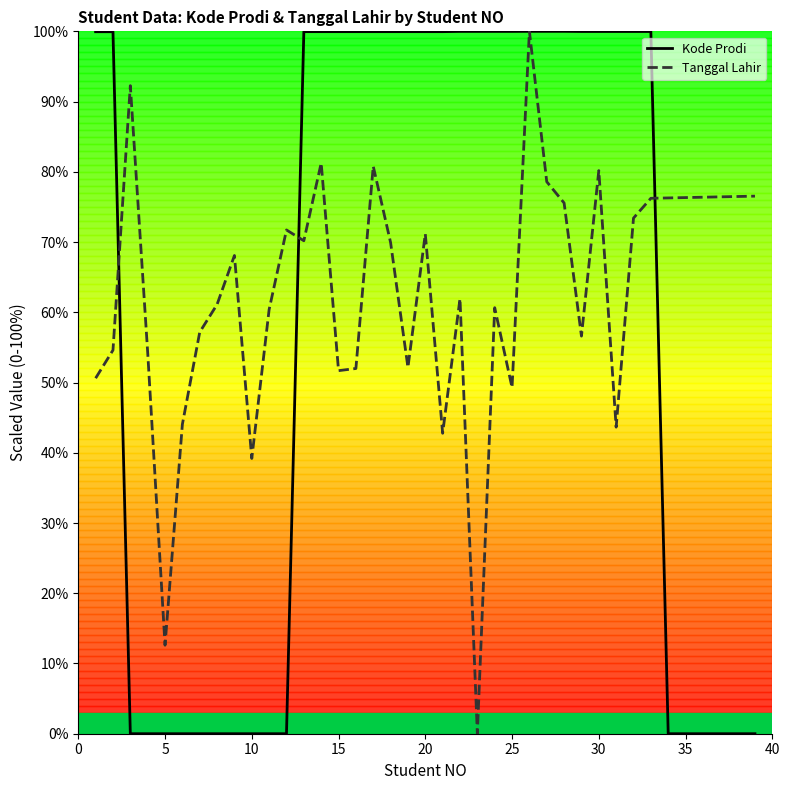

What is the greatest value displayed?

100.0